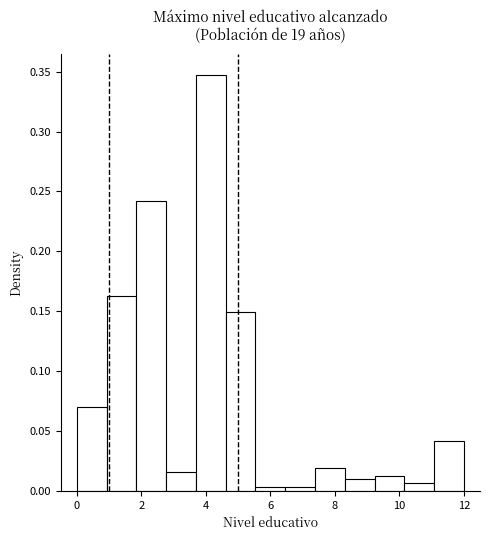

How tall is the bar that spans 3.6 to 4.6 on the x-axis? Neither the bar edges nor the heights are printed on the chart, so give them approximately, as read against the axes.

0.345